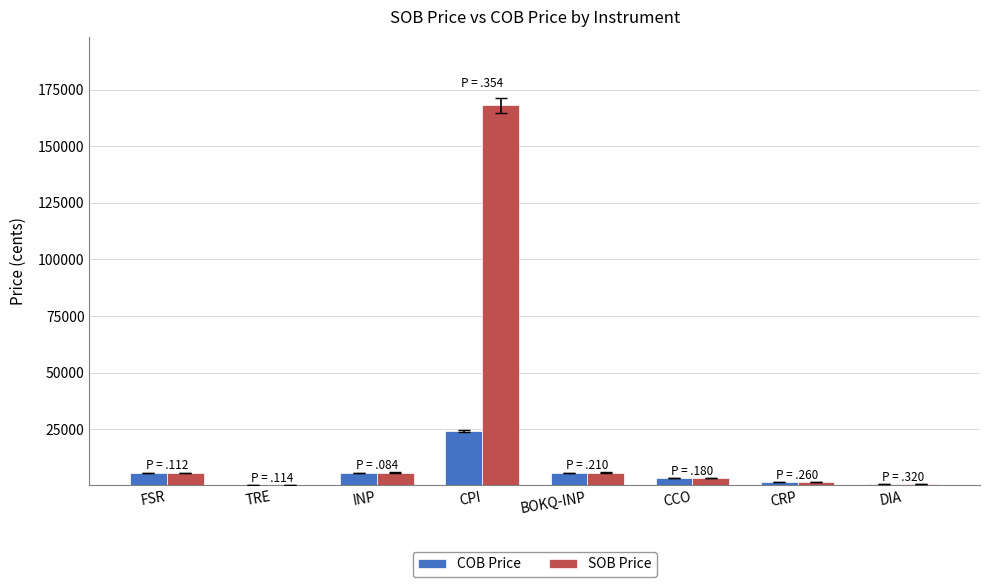

The value of COB Price at CPI is 37287. True or false?

False